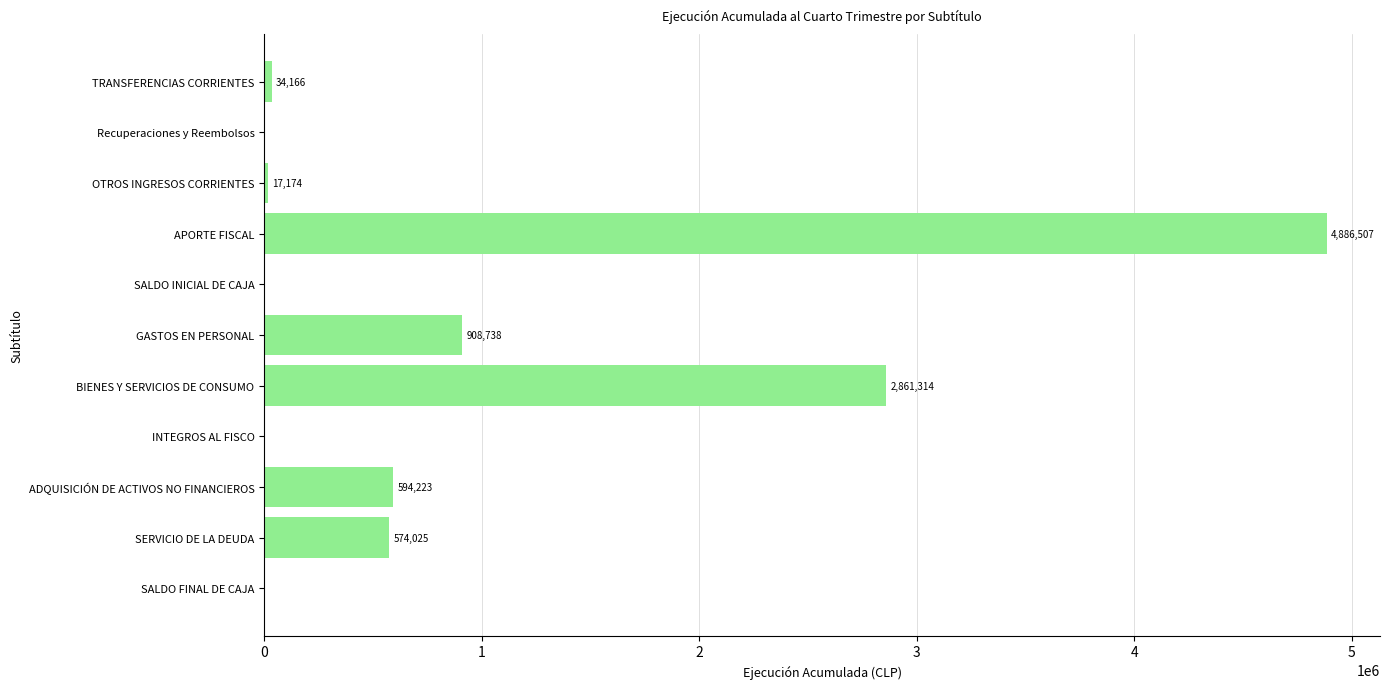

What is the sum of all values?

9876147